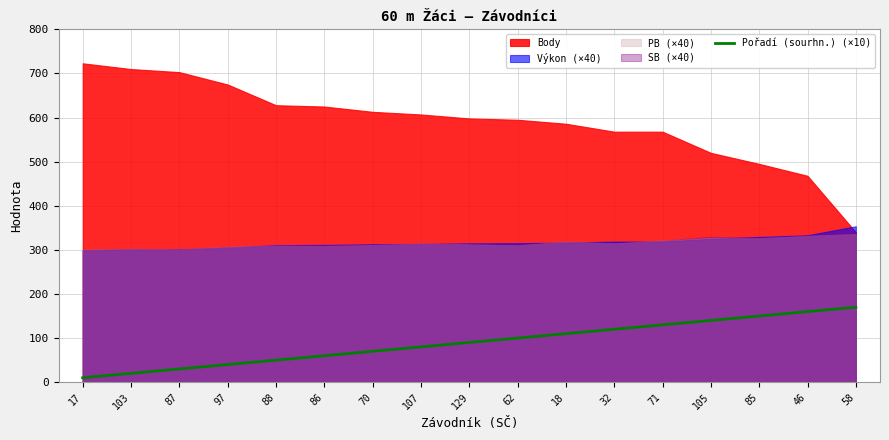

True or false: Pořadí (sourhn.) (×10) has a value of 140 at 105.

True